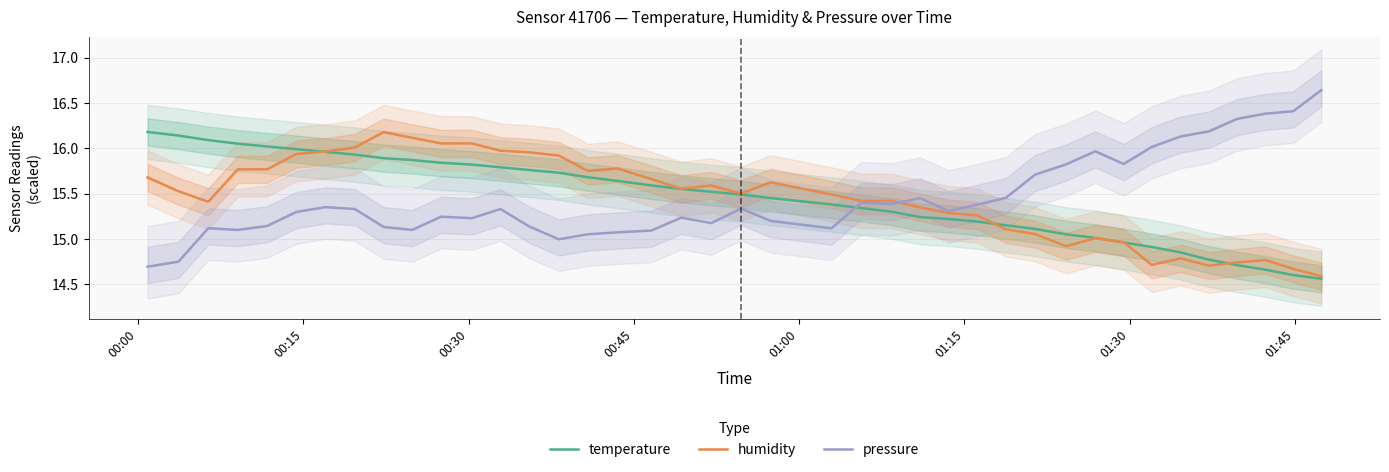

What is the value of the pressure point at the 23rd from the left?

15.1